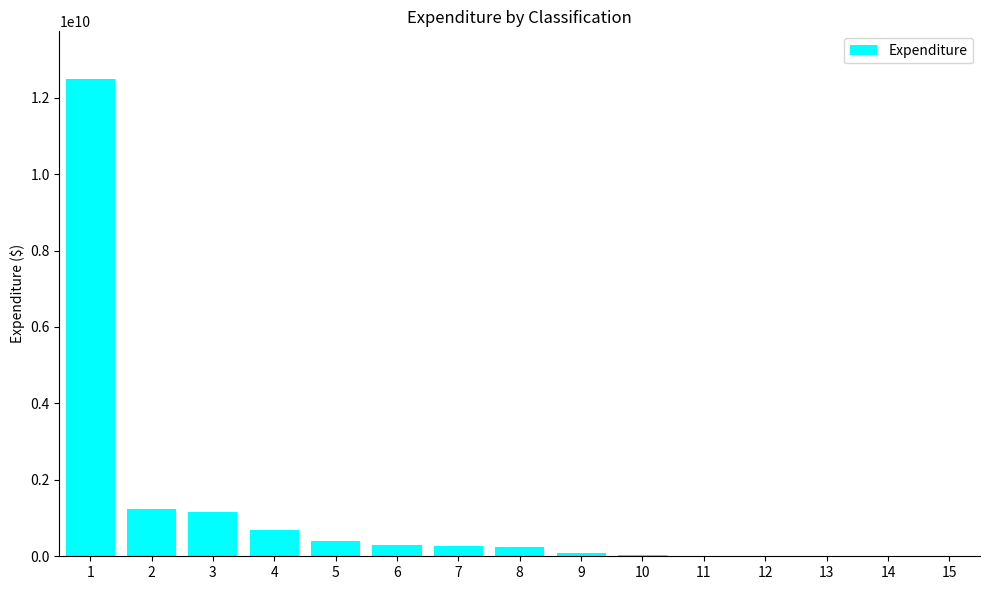

At which category does the chart reach its peak across all series?

1